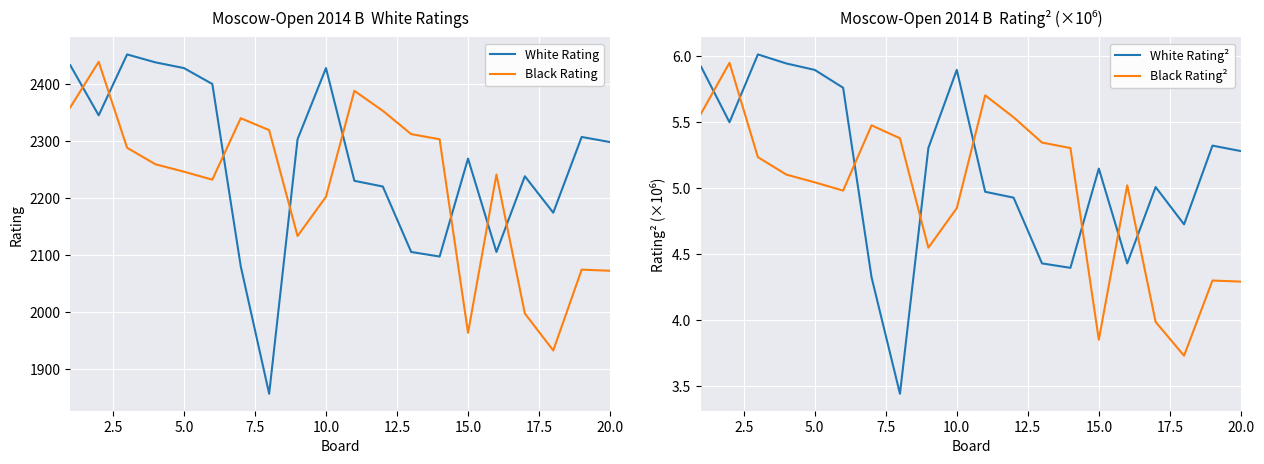

How many times do Black Rating and White Rating cross each other?

8